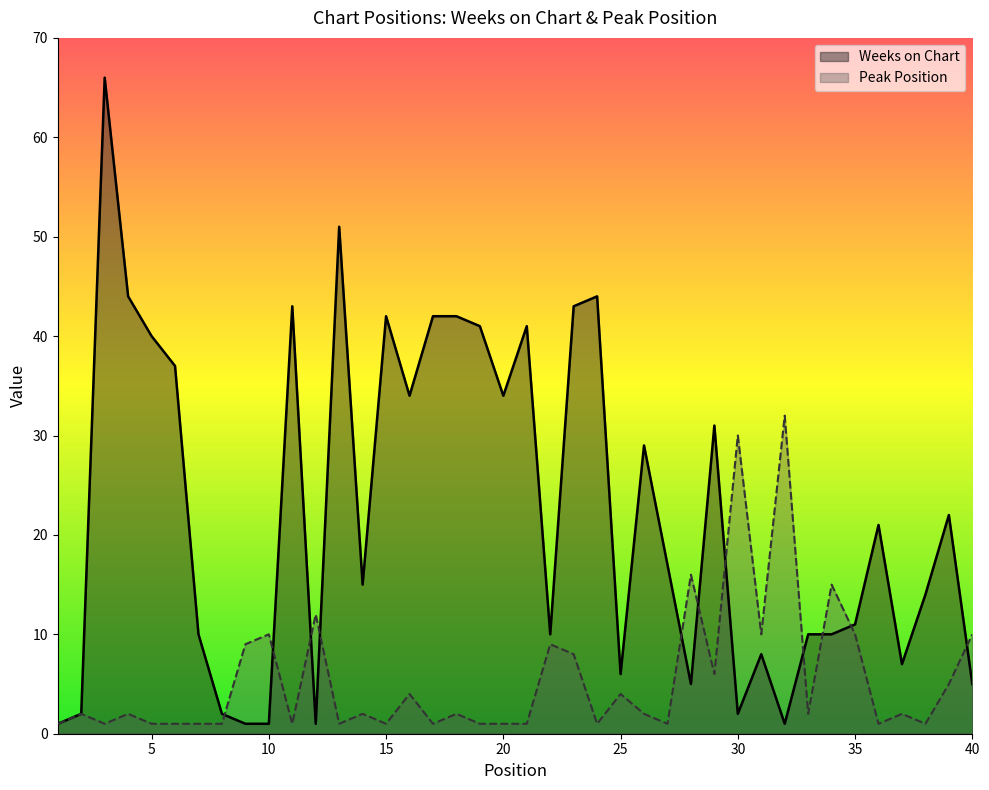

True or false: Weeks on Chart and Peak Position cross at least once.

True